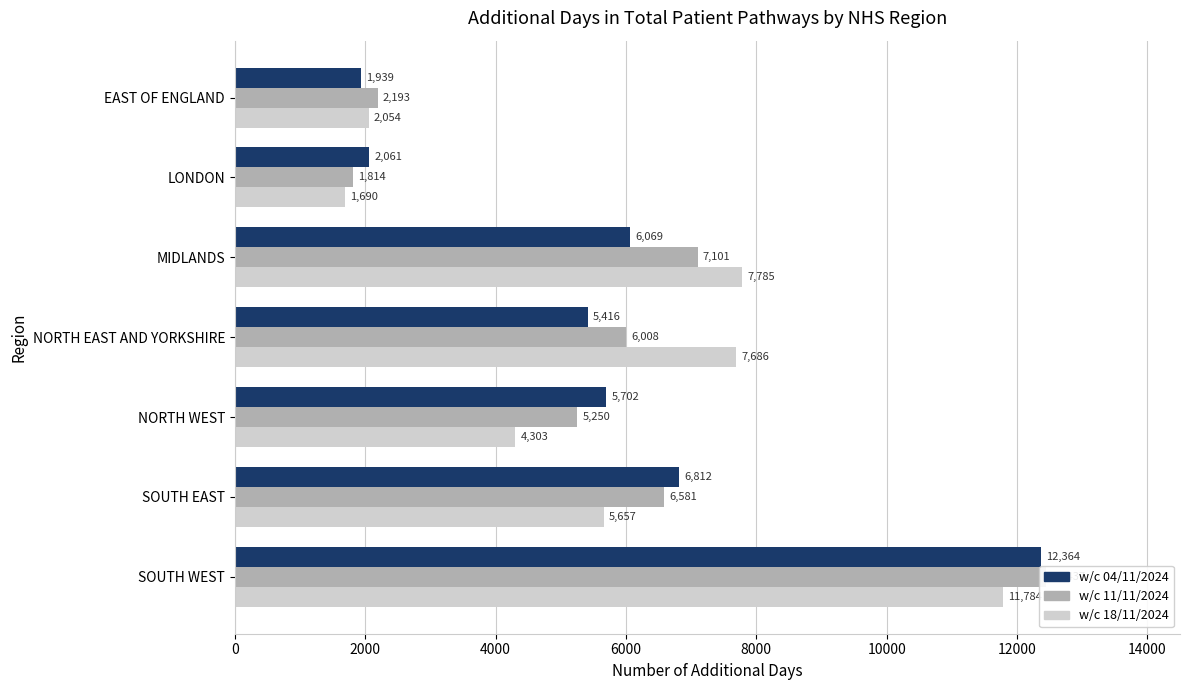

How many bars are there in each group?

3